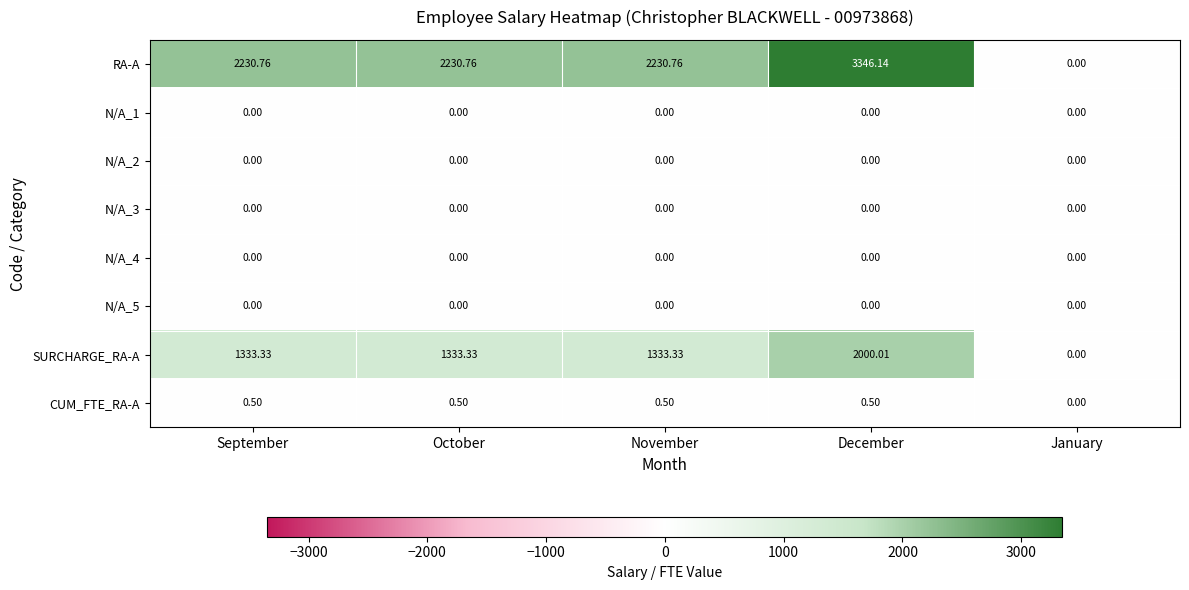

Count the number of categories in the chart.

5